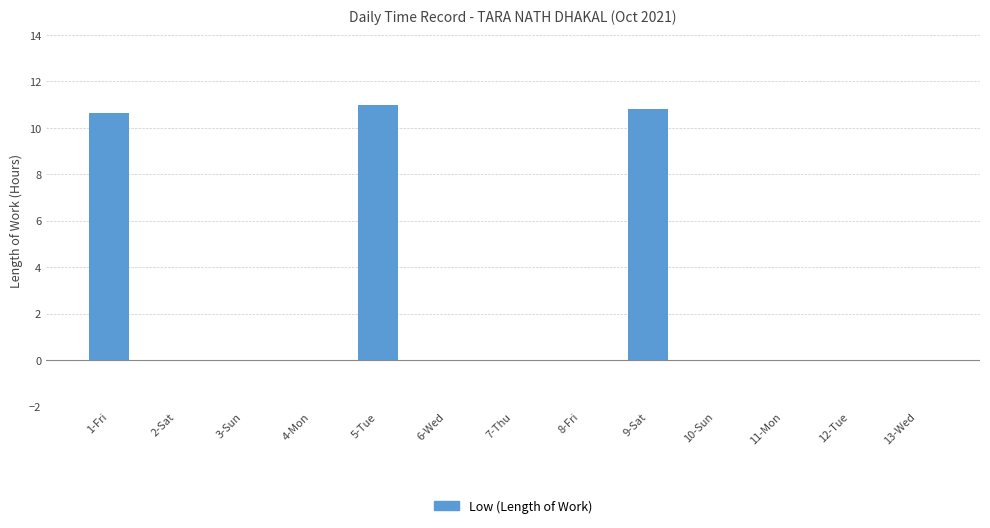

Between 5-Tue and 10-Sun, which is larger?

5-Tue